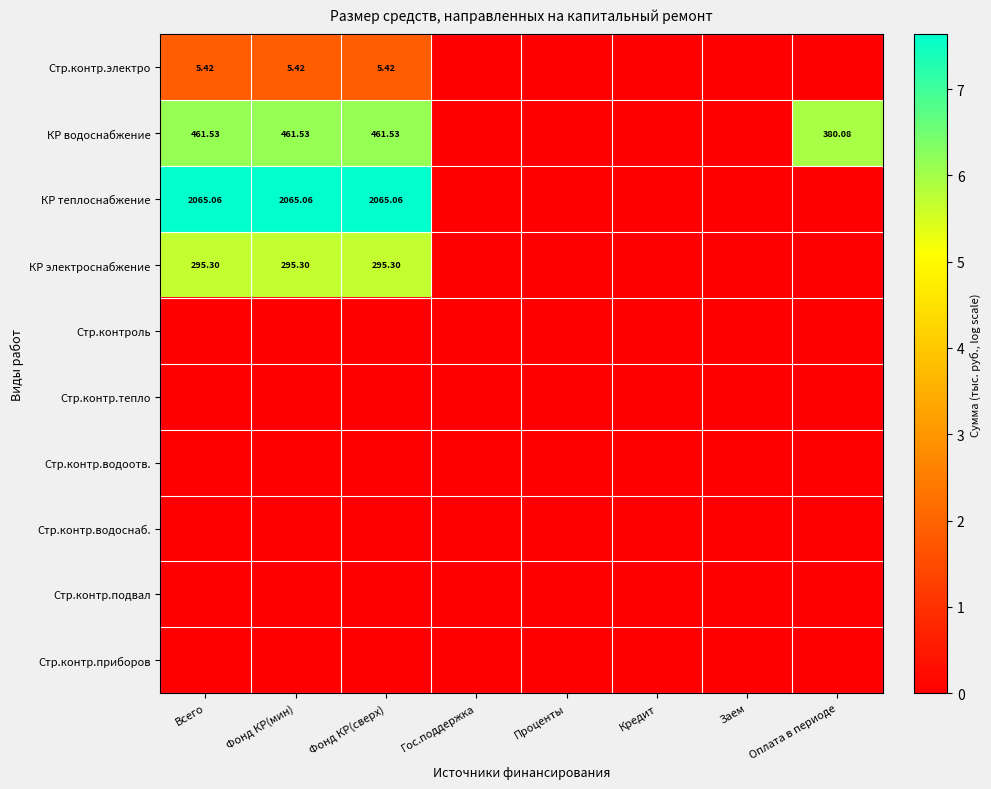

Is the value of КР электроснабжение at Всего greater than the value of КР теплоснабжение at Всего?

No